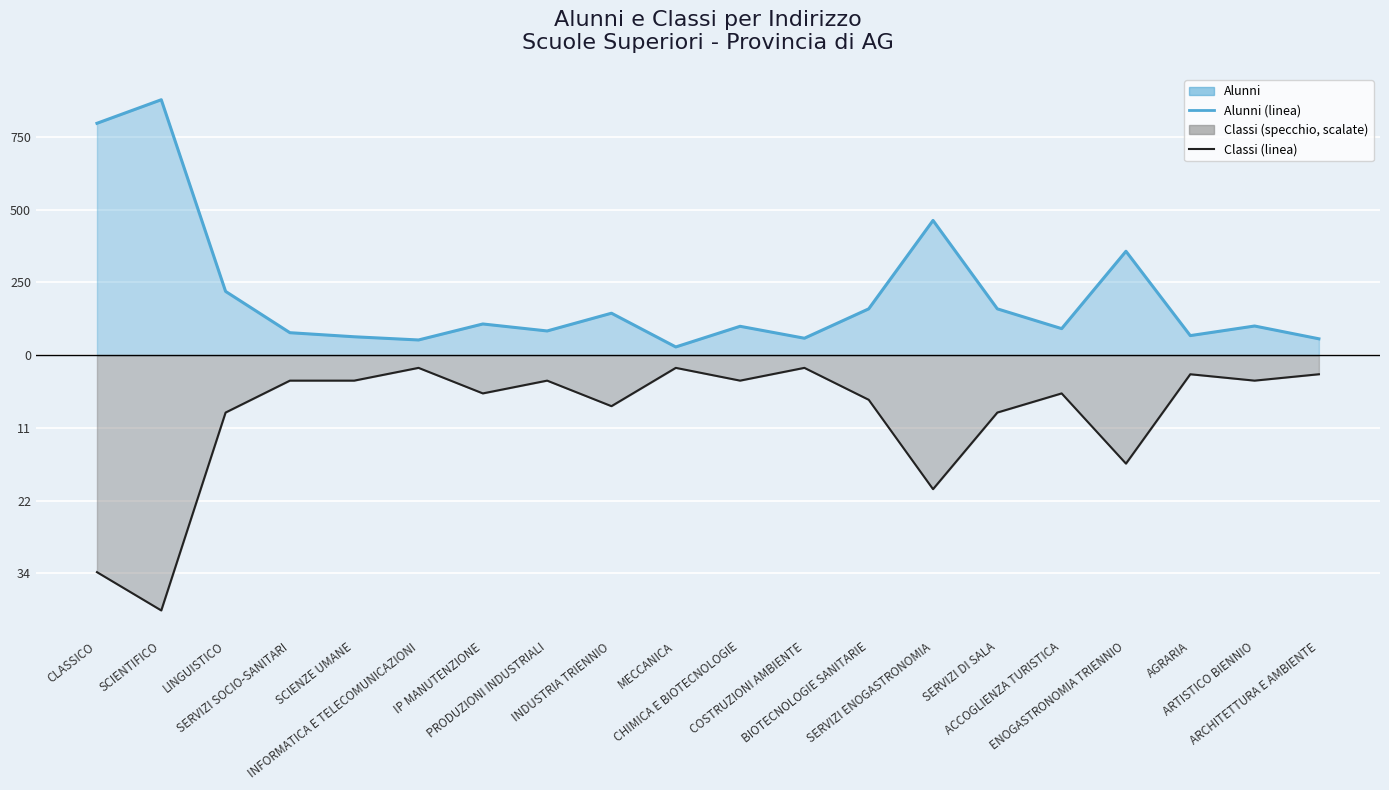

How many lines are shown in the chart?

2